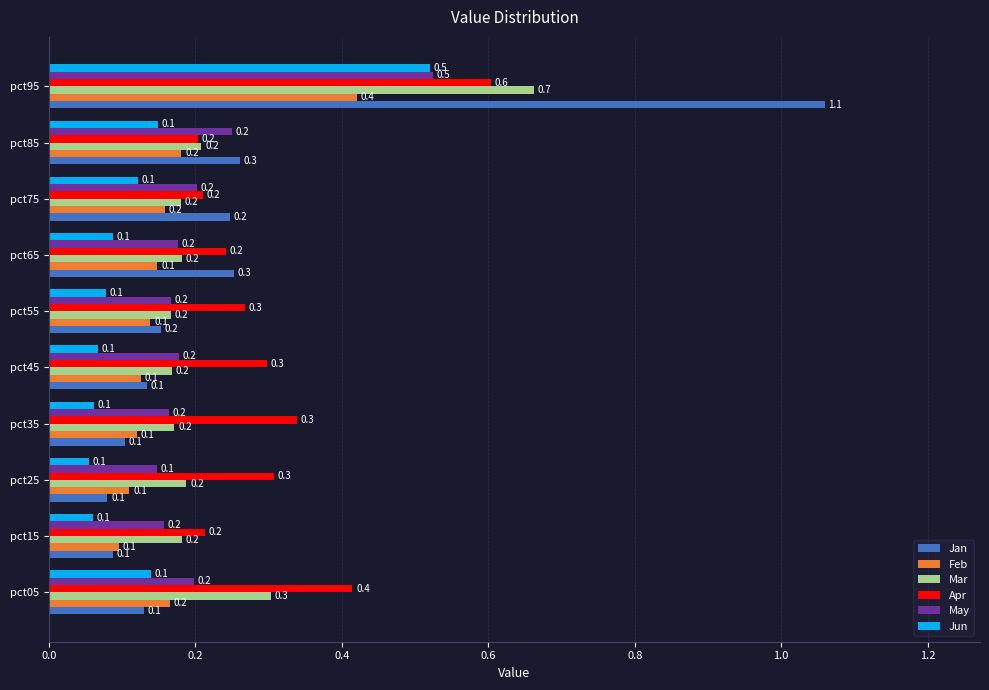

What are all the series names shown in the legend?

Jan, Feb, Mar, Apr, May, Jun